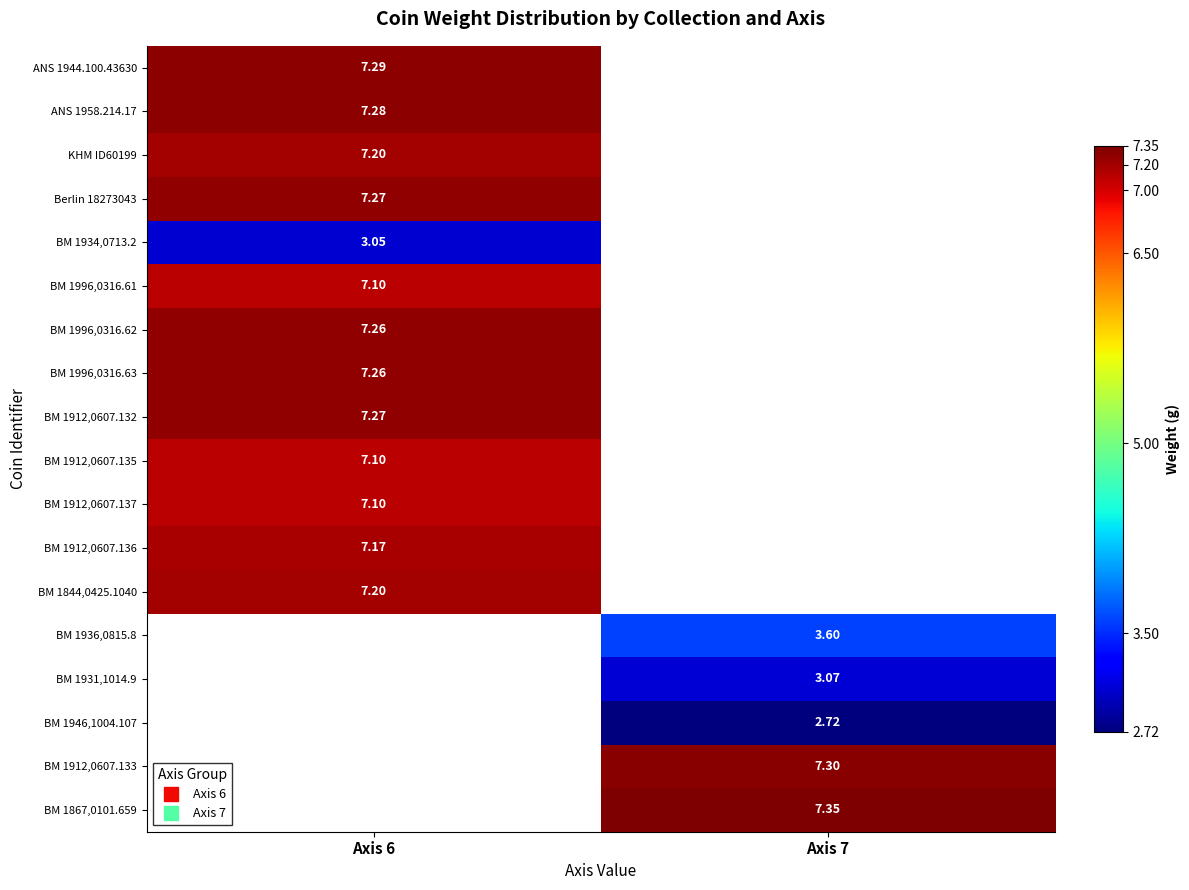

At which label does KHM ID60199 reach its peak?

Axis 6